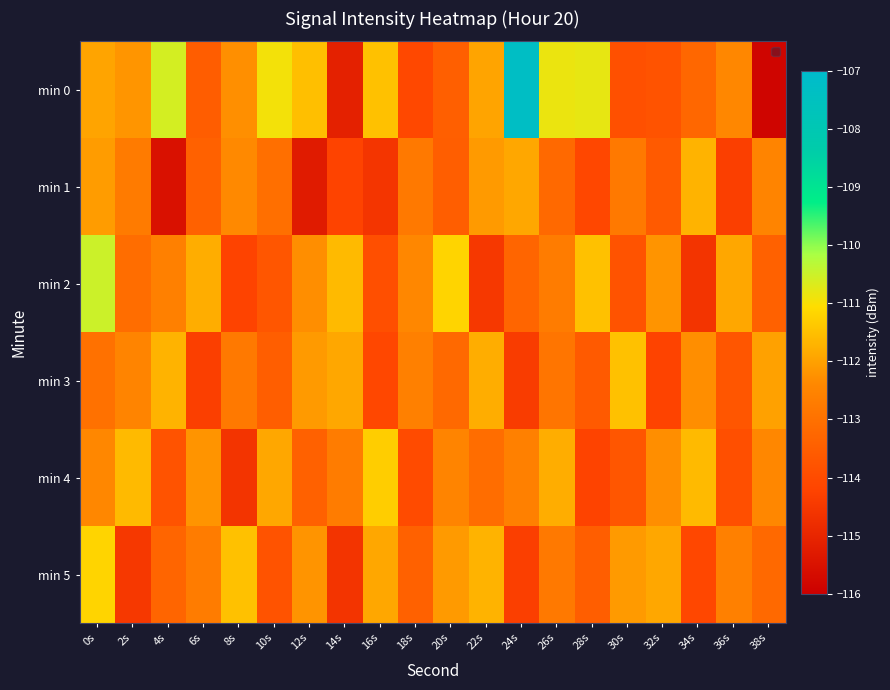

What is the difference between the highest and lowest values at 0s?

2.5